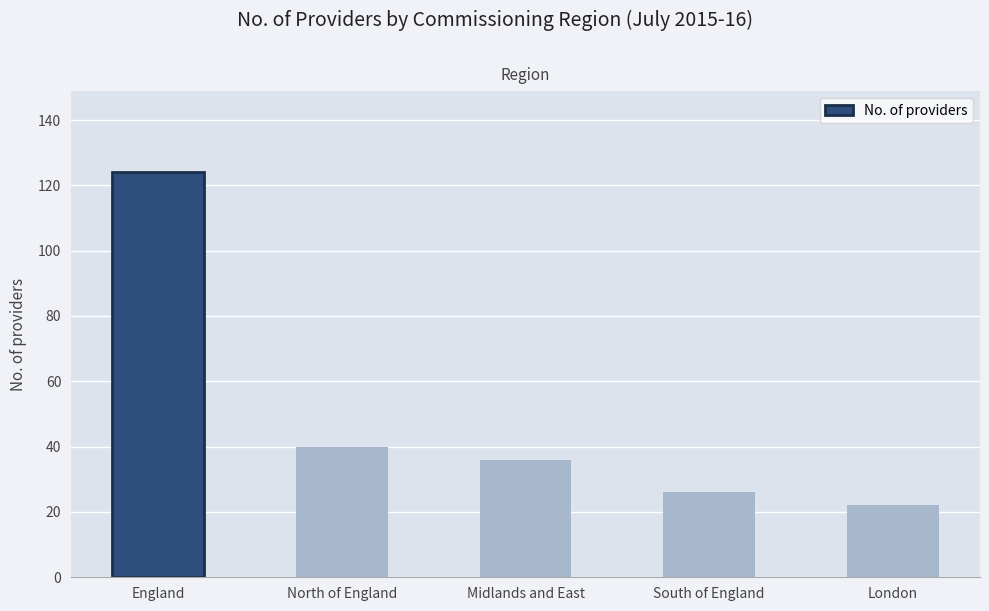

Rank the categories by value from lowest to highest.

London, South of England, Midlands and East, North of England, England